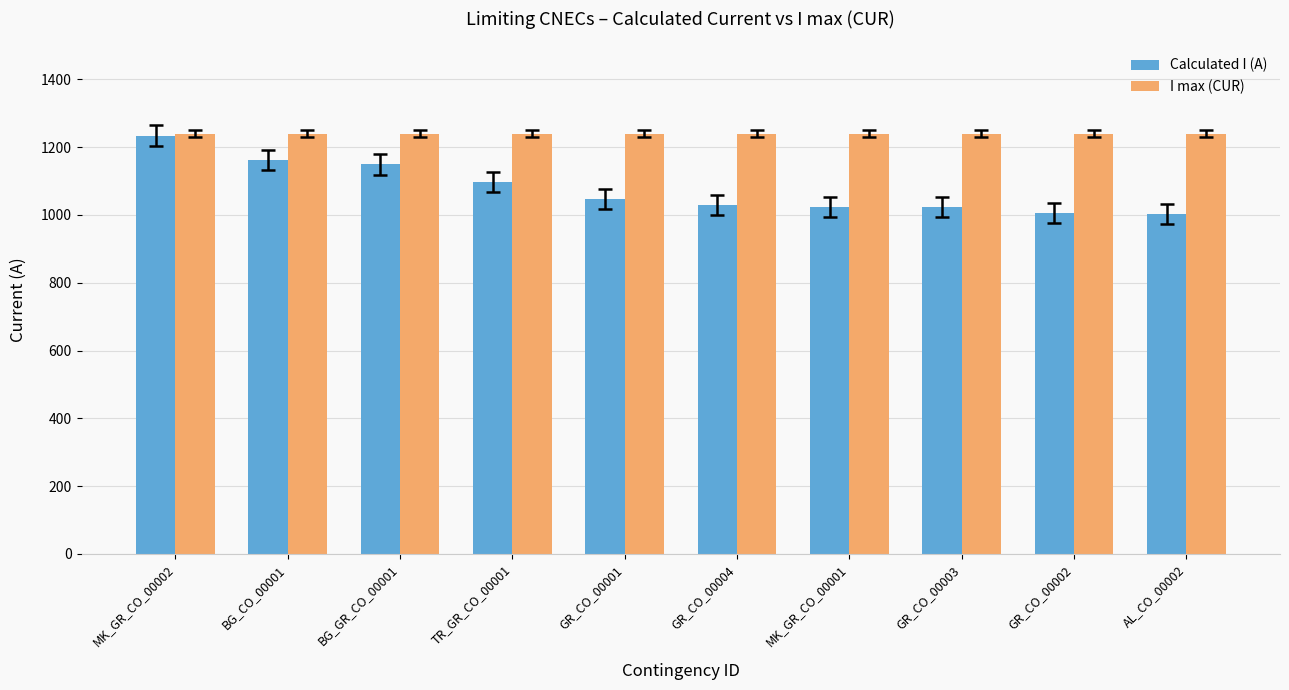

Which series has the widest spread of values?

Calculated I (A)